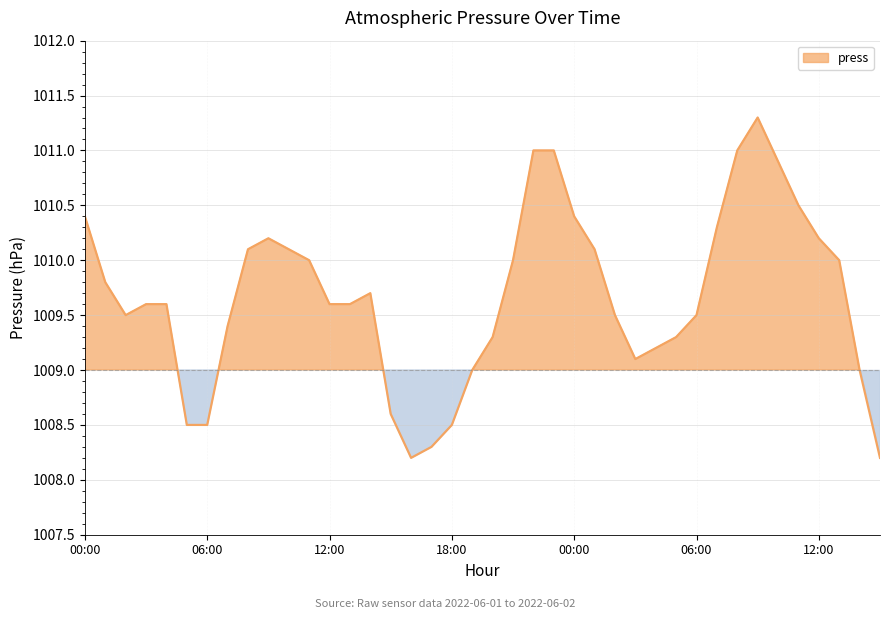

Which has a higher value, 21:00 or 09:00?

09:00